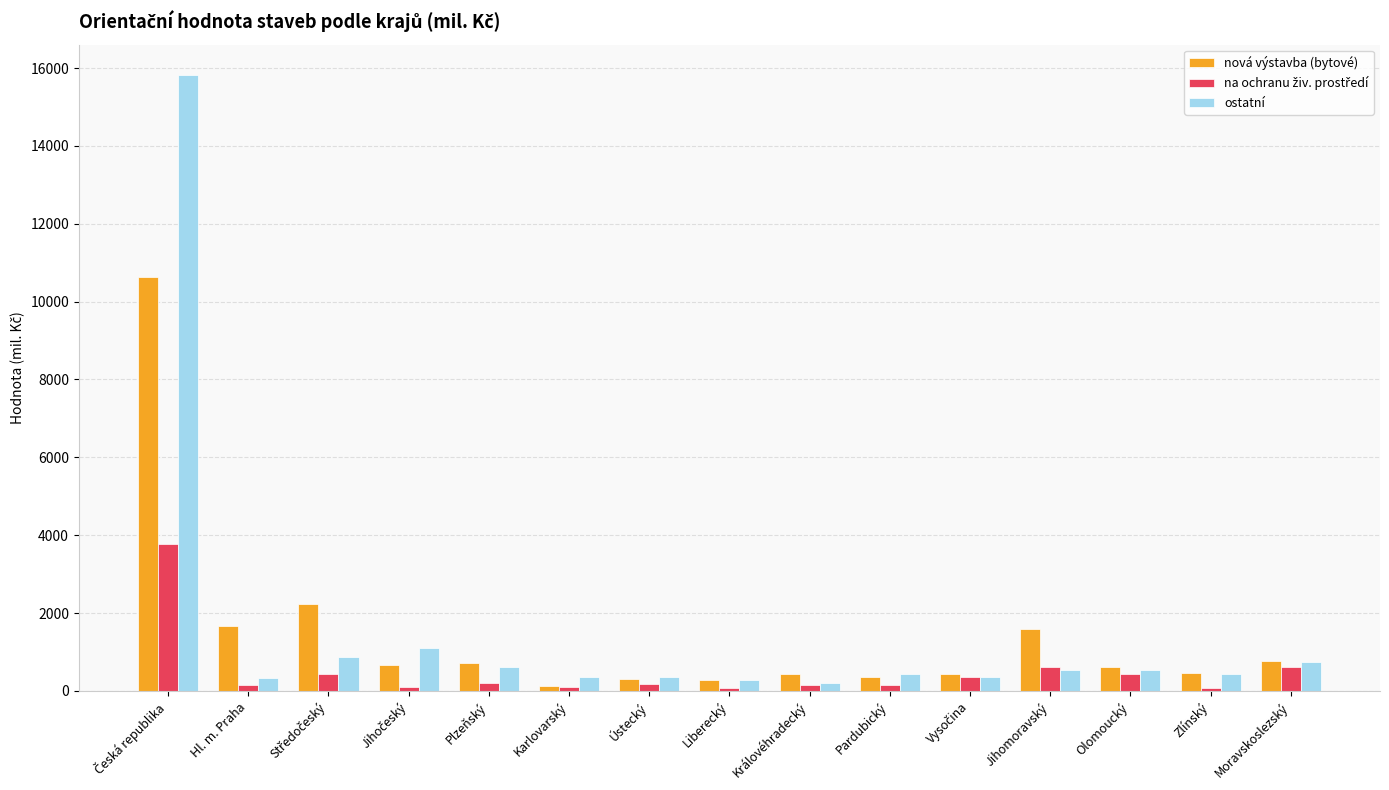

True or false: ostatní has a value of 360 at Ústecký.

True